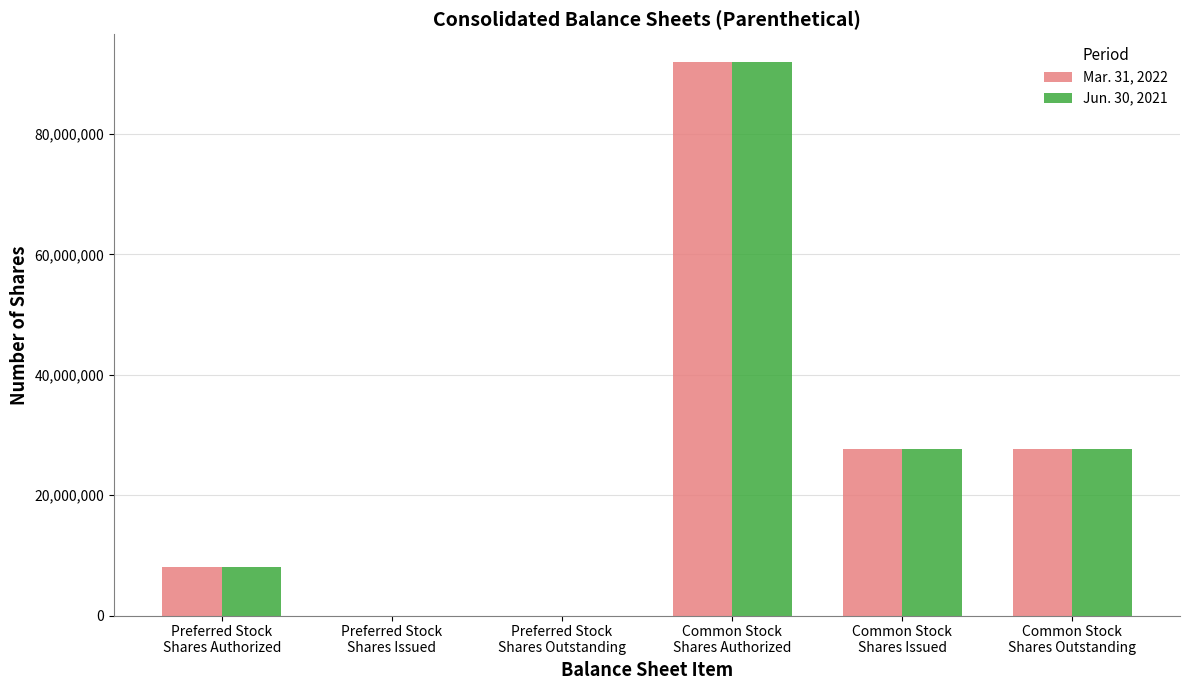

Reading right to left, what are all the values shown in this chart?

Mar. 31, 2022: 27746000	27746000	92000000	0	0	8000000
Jun. 30, 2021: 27746000	27746000	92000000	0	0	8000000